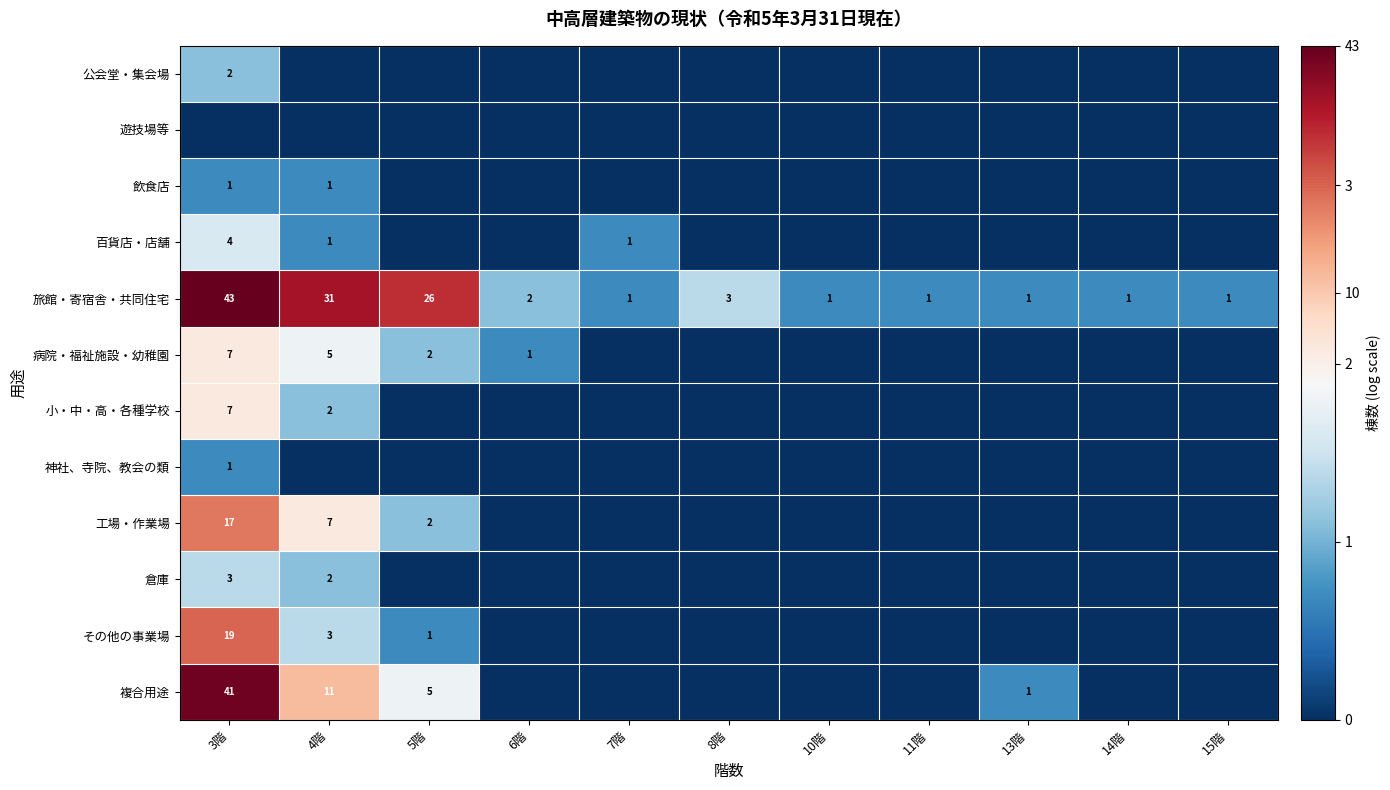

What is the sum of all 旅館・寄宿舎・共同住宅 values?

111